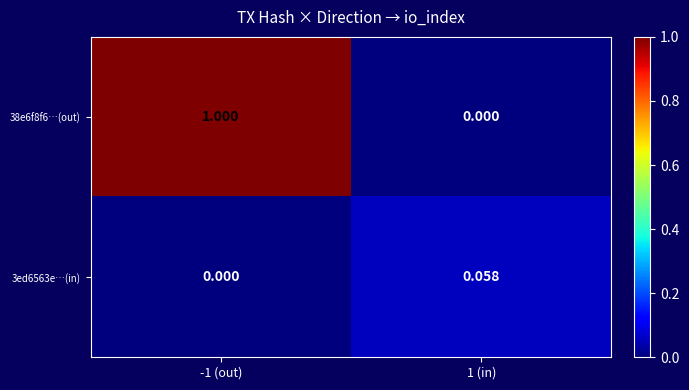

Is the value of 3ed6563e…(in) at 1 (in) greater than the value of 38e6f8f6…(out) at -1 (out)?

No